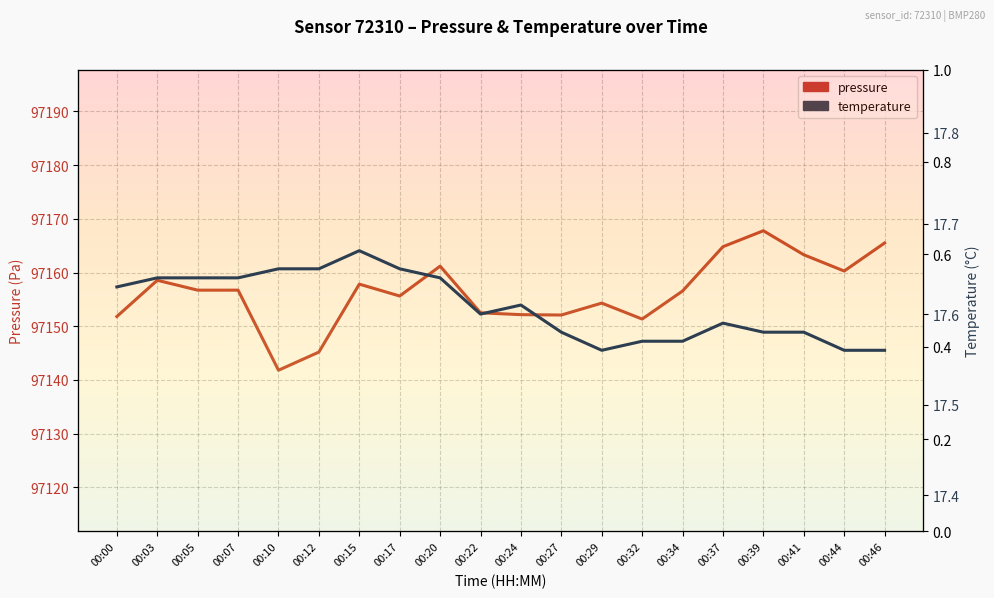

Reading left to right, what are all the values shown in this chart?

pressure: 97151.8	97158.6	97156.7	97156.7	97141.8	97145.2	97157.8	97155.6	97161.2	97152.5	97152.2	97152.1	97154.3	97151.3	97156.6	97164.8	97167.8	97163.3	97160.3	97165.5
temperature: 17.6	17.6	17.6	17.6	17.6	17.6	17.7	17.6	17.6	17.6	17.6	17.6	17.6	17.6	17.6	17.6	17.6	17.6	17.6	17.6